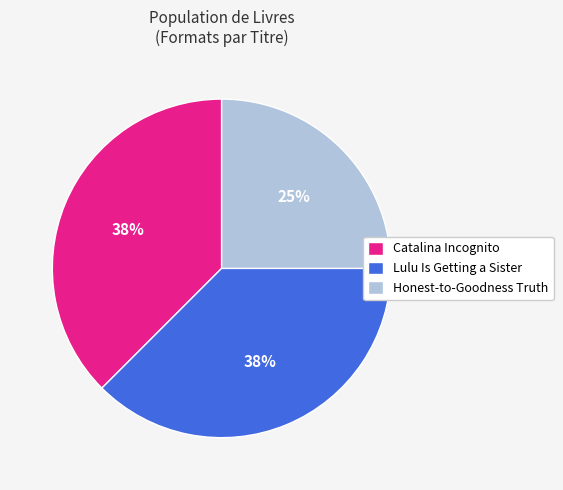

The Lulu Is Getting a Sister slice represents 38% of the pie. True or false?

True